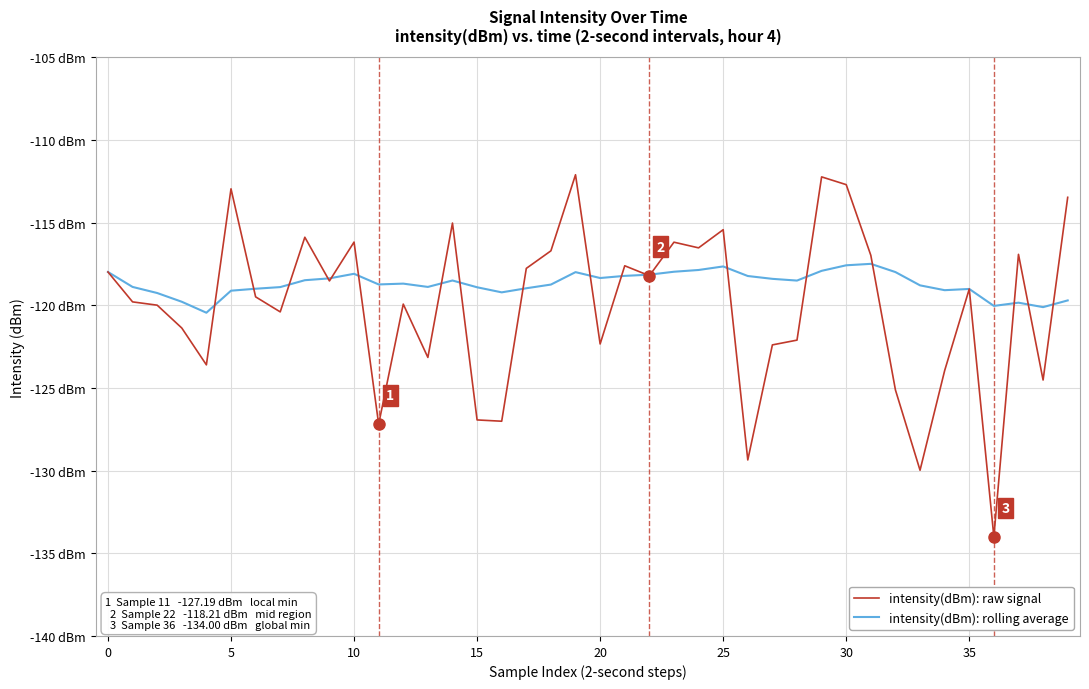

What are all the series names shown in the legend?

intensity(dBm): raw signal, intensity(dBm): rolling average